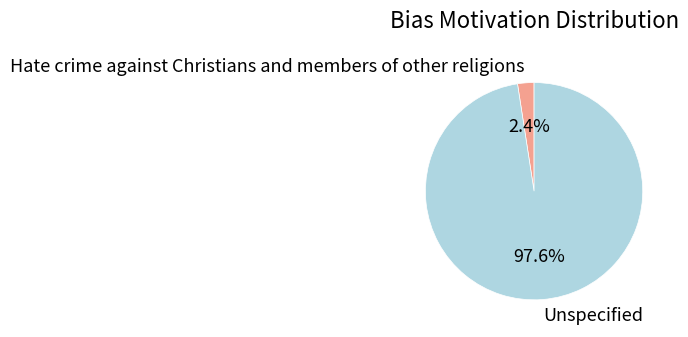

True or false: Hate crime against Christians and members of other religions accounts for 16% of the total.

False